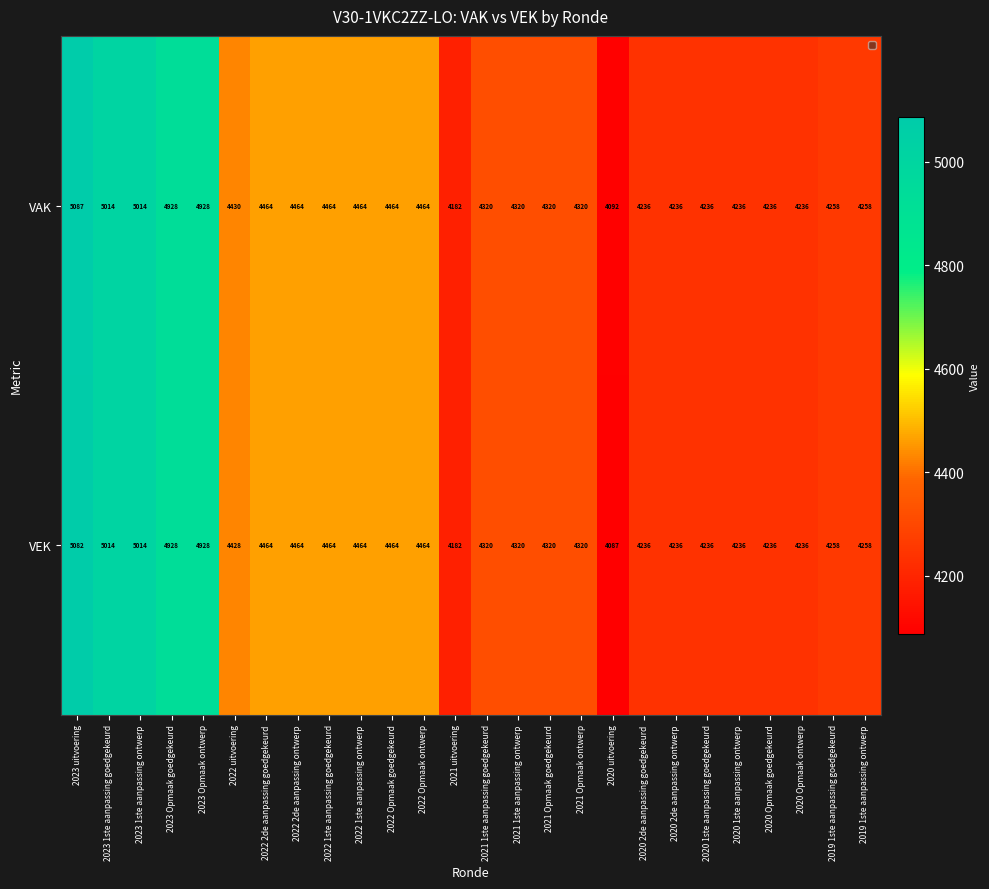

What is the smallest value displayed?

4087